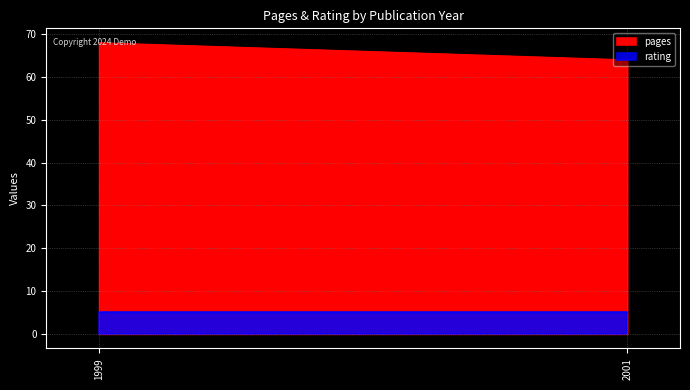

How many lines are shown in the chart?

2